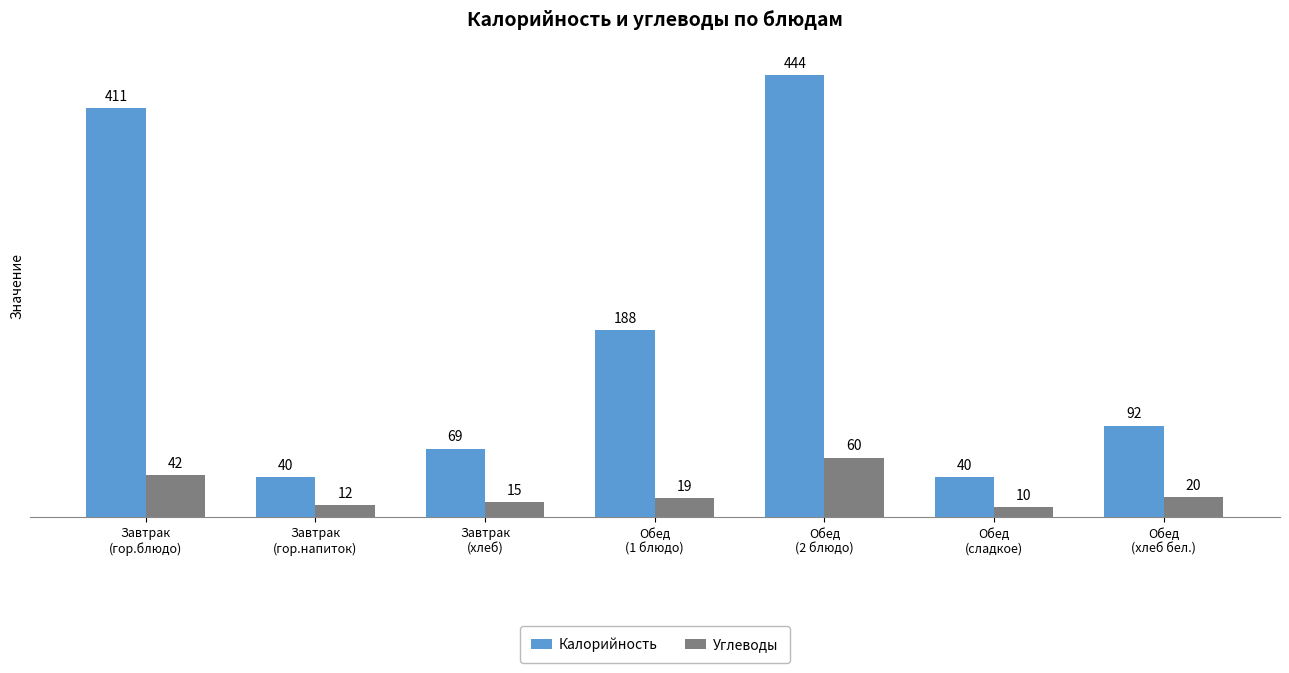

What is the total value across all series at Обед
(сладкое)?

50